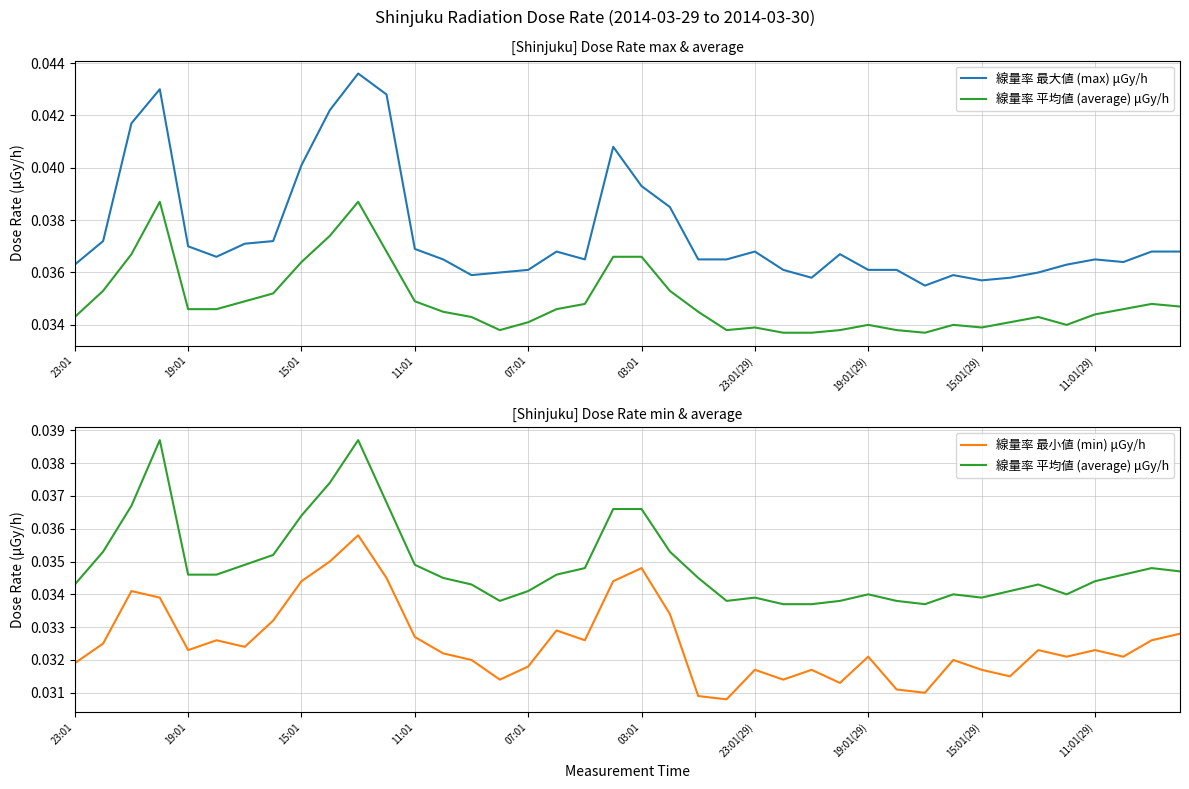

Where is the first local minimum for 線量率 平均値 (average) μGy/h?

15